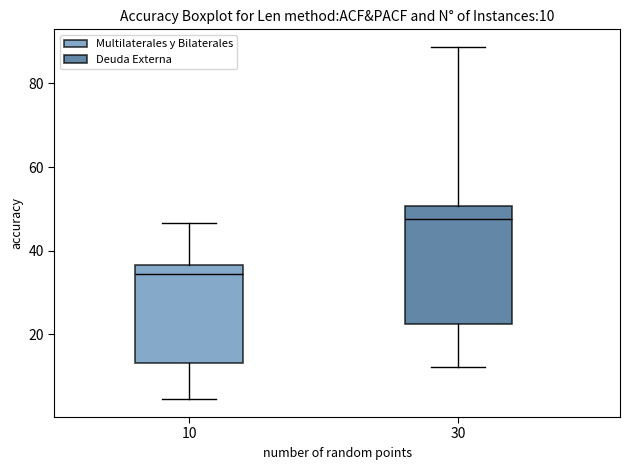

Which box has the highest median line?

30